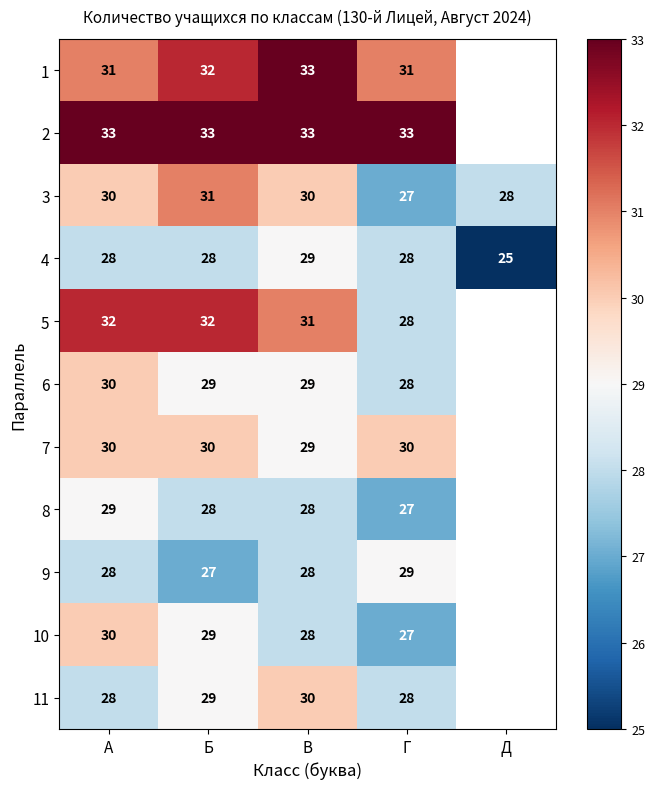

Which label corresponds to the largest value in the chart?

В